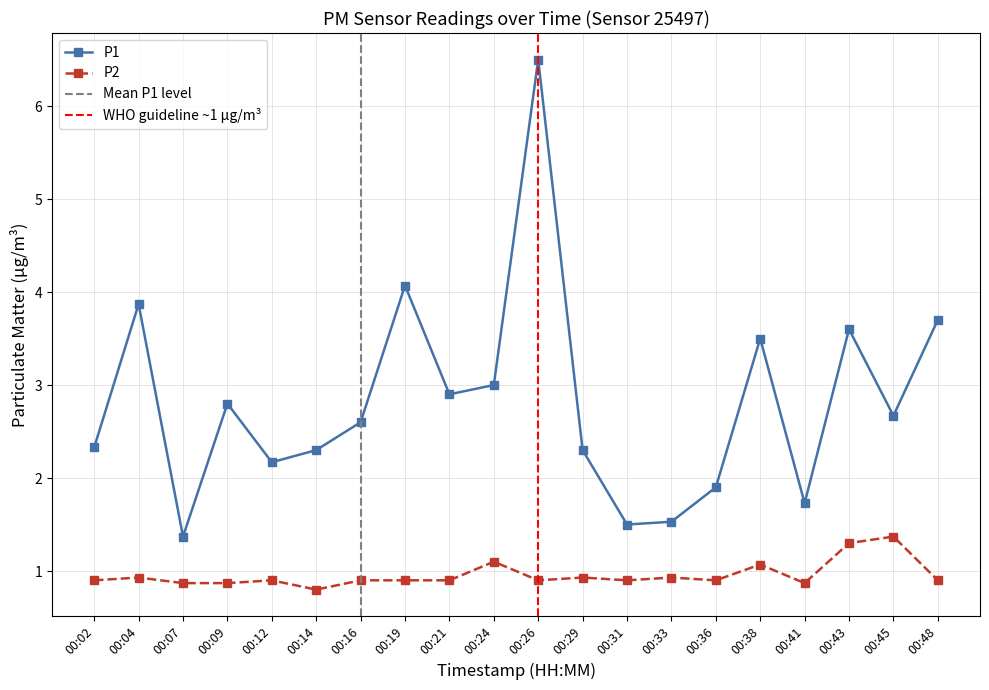

The P1 series shows 1.5 at 00:31. True or false?

True